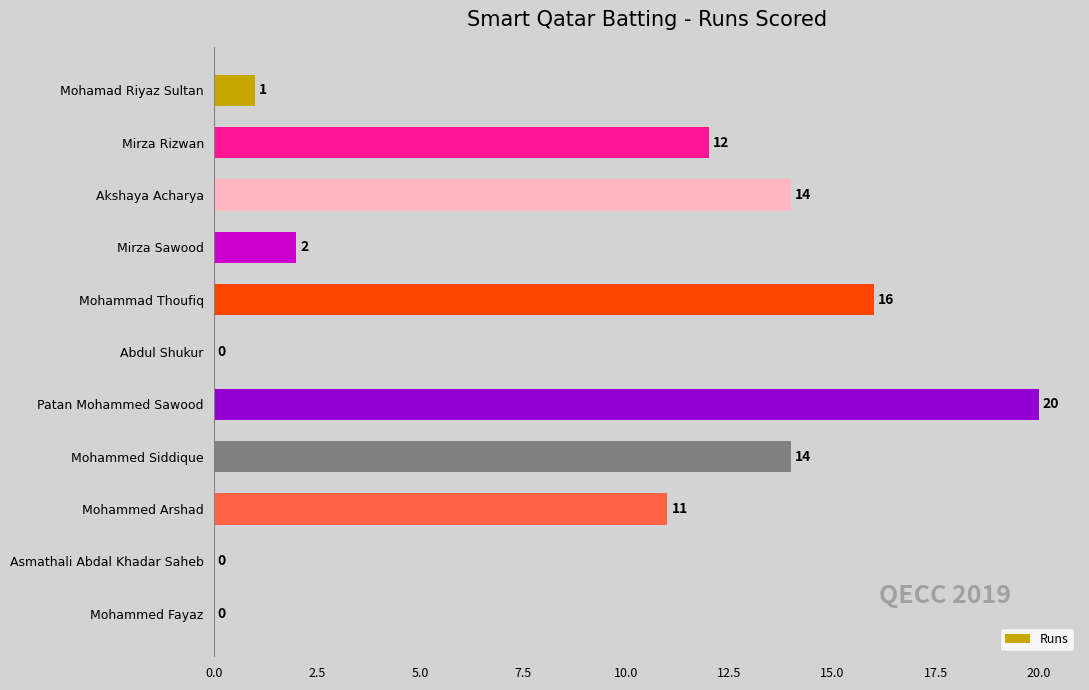

Is it true that the value at Mohammed Fayaz is -11?

False